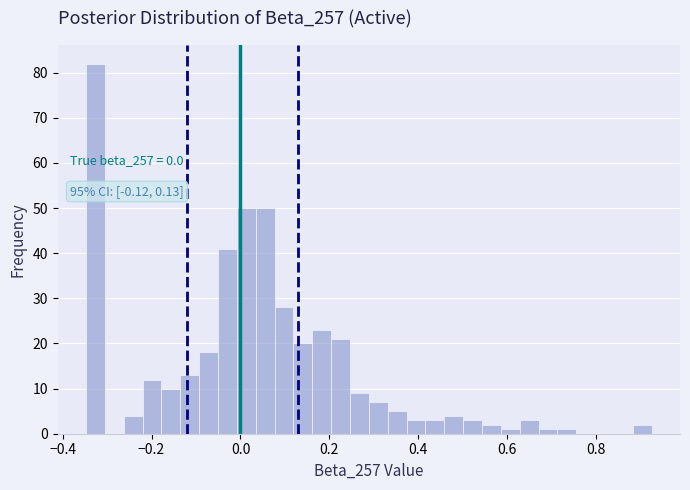

Read against the x-axis, roughly where is the centre of the tallest bar?

-0.32